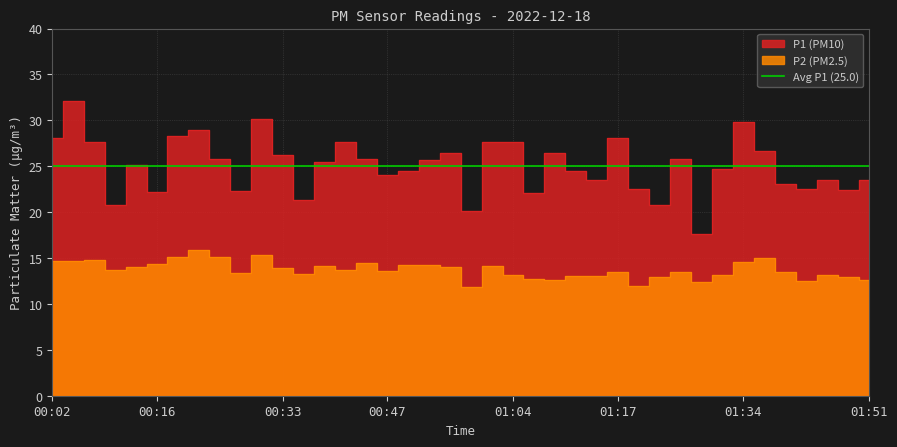

What is the maximum value shown in the chart?

32.1